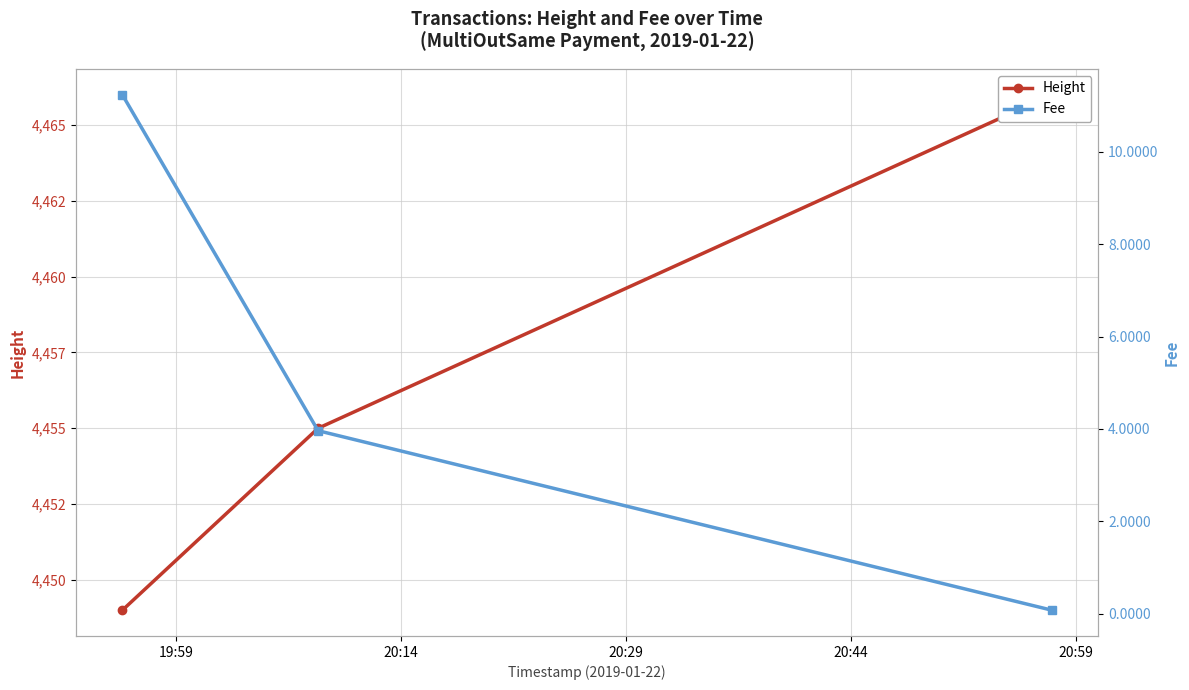

Which series has the largest total across all categories?

Height